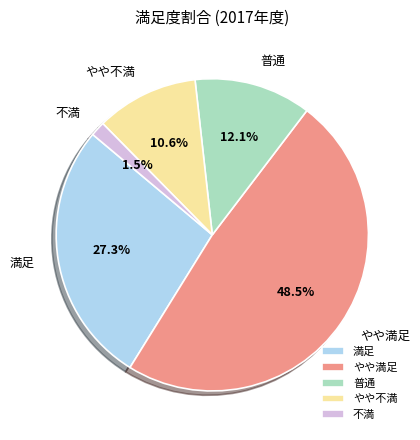

What is the smallest slice in the pie chart?

不満